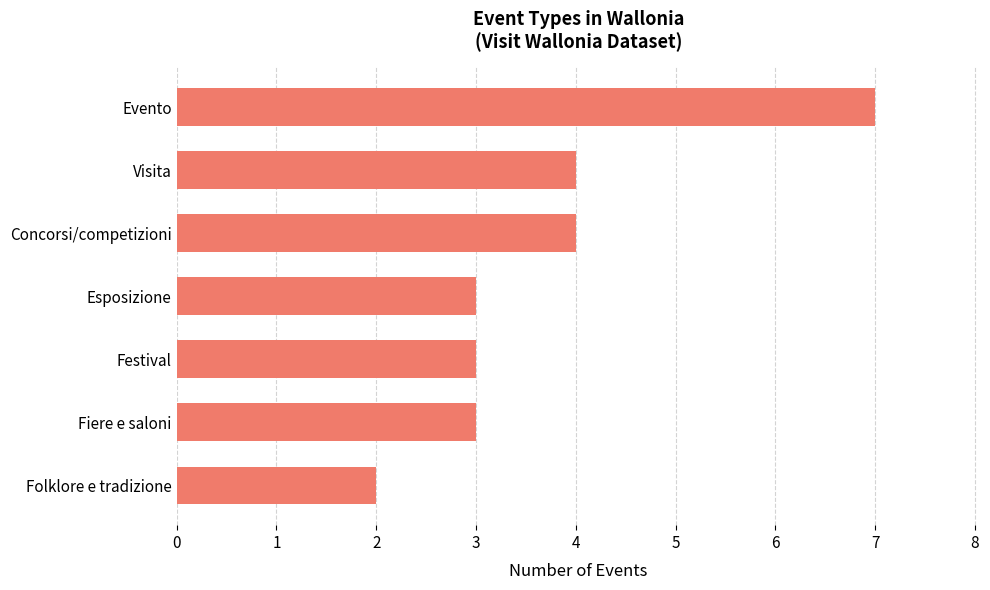

Reading bottom to top, extract all data points from this chart.

Folklore e tradizione=2	Fiere e saloni=3	Festival=3	Esposizione=3	Concorsi/competizioni=4	Visita=4	Evento=7